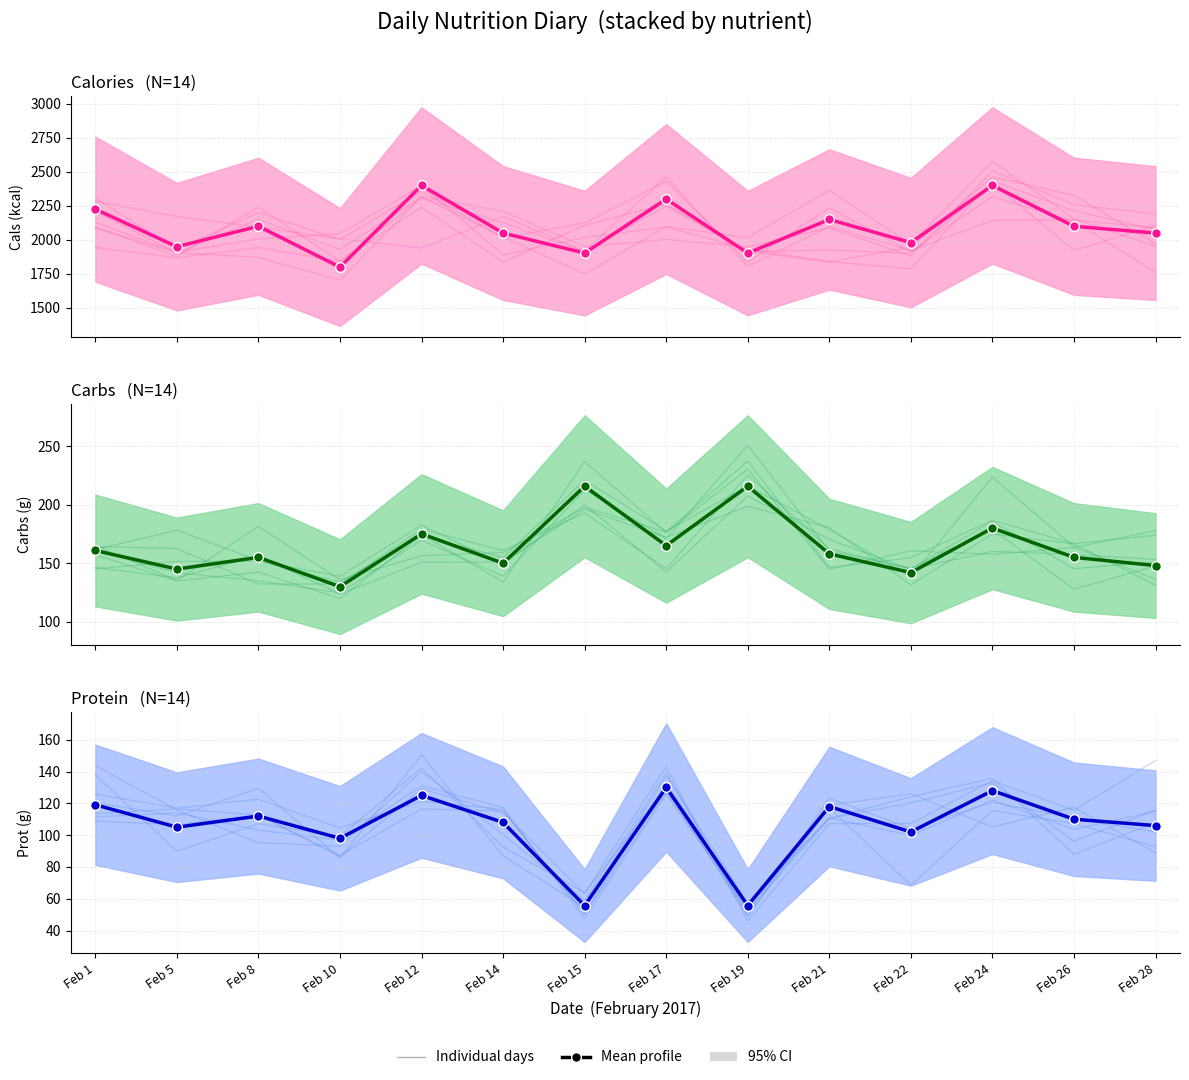

True or false: Individual days and Mean profile intersect in this chart.

True